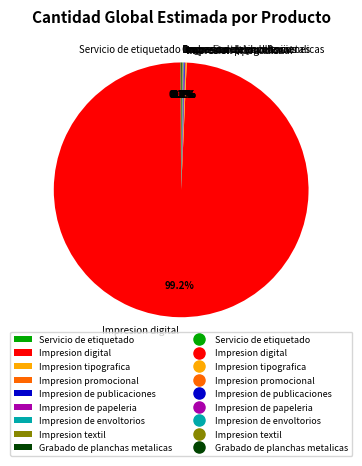

Which category has the biggest portion of the pie?

Impresion digital